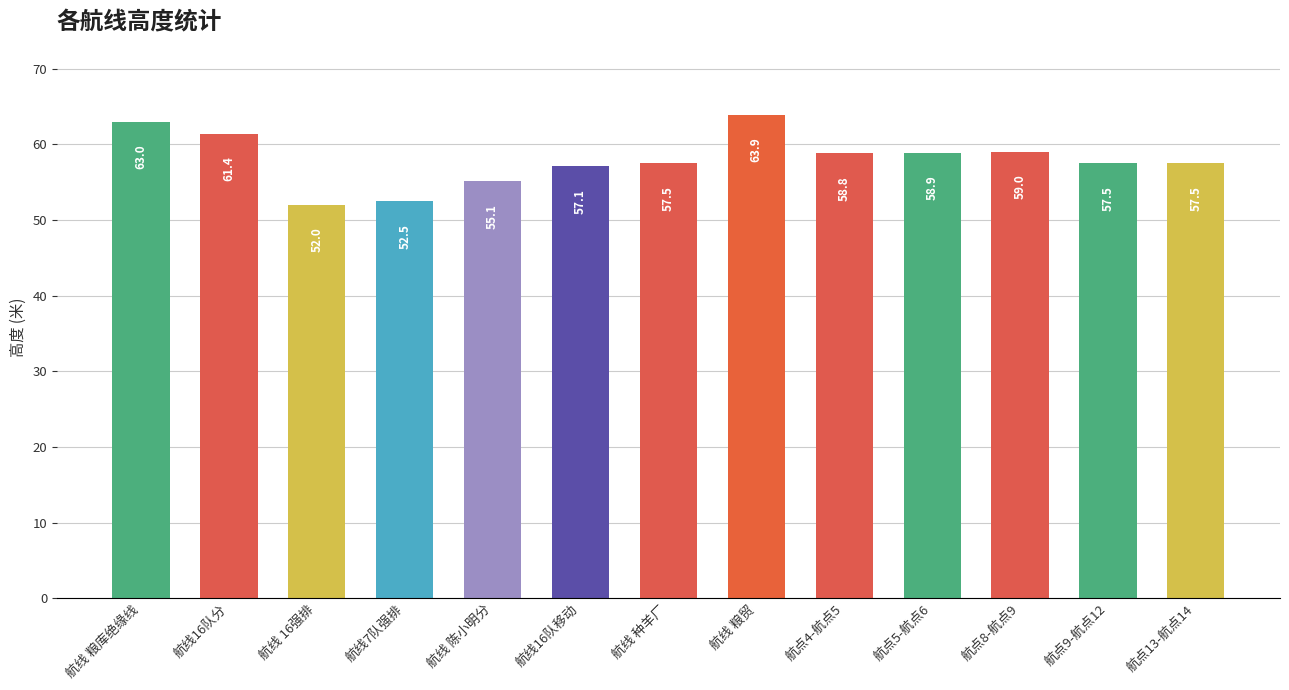

The value at 航线 粮贸 is 114.7. True or false?

False